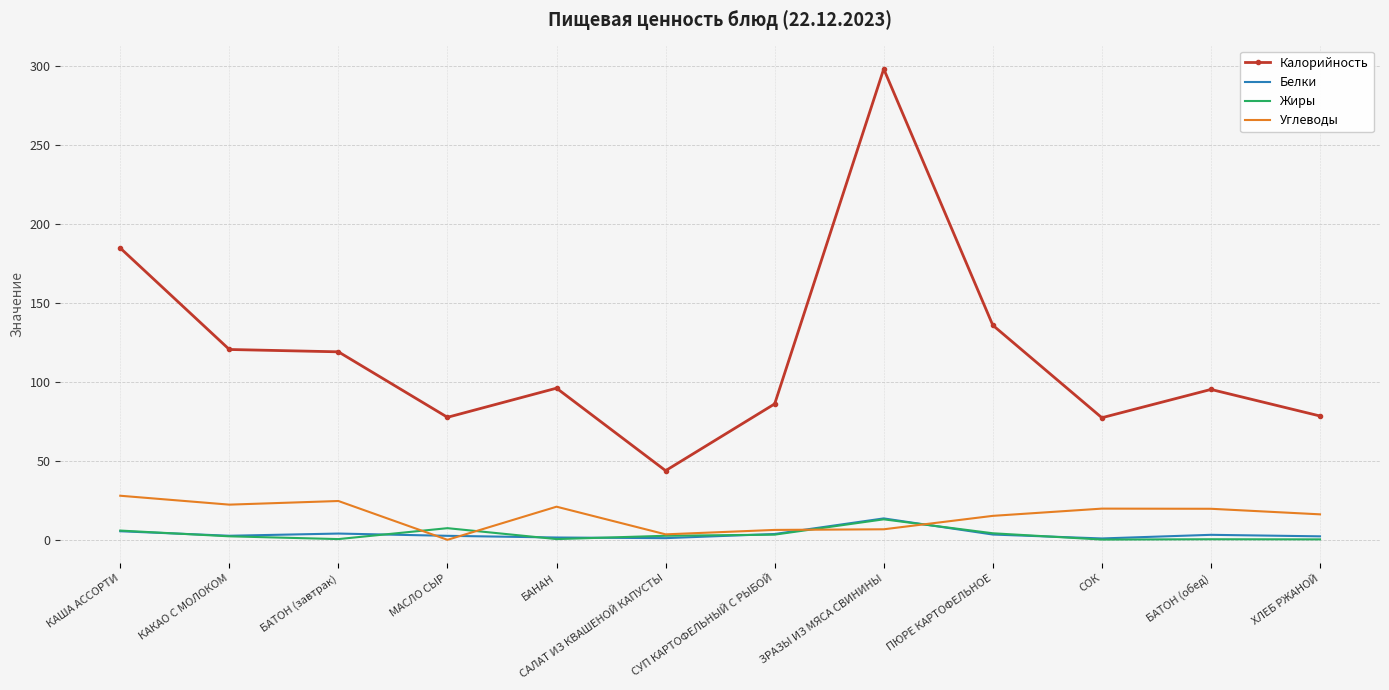

True or false: Углеводы and Калорийность cross at least once.

False